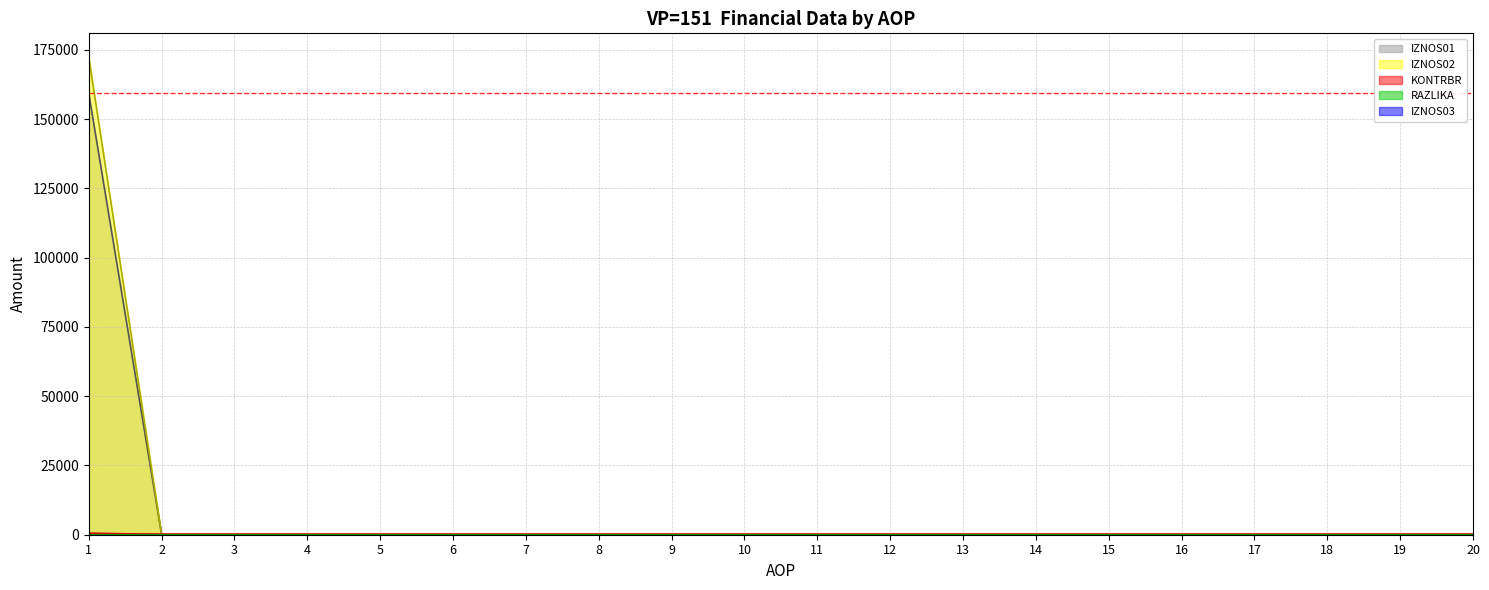

Rank the categories by KONTRBR value from lowest to highest.

2, 3, 4, 5, 6, 7, 8, 9, 10, 11, 12, 13, 14, 15, 16, 17, 18, 19, 20, 1